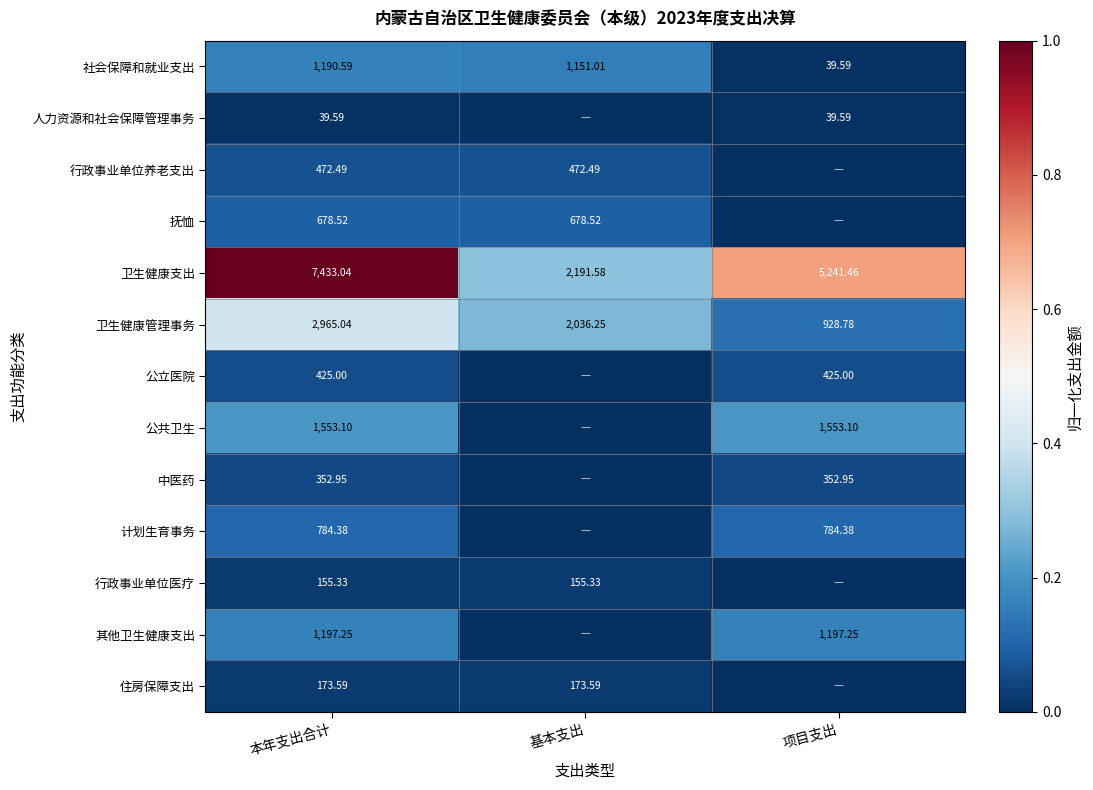

Rank the categories by 卫生健康管理事务 value from highest to lowest.

本年支出合计, 基本支出, 项目支出